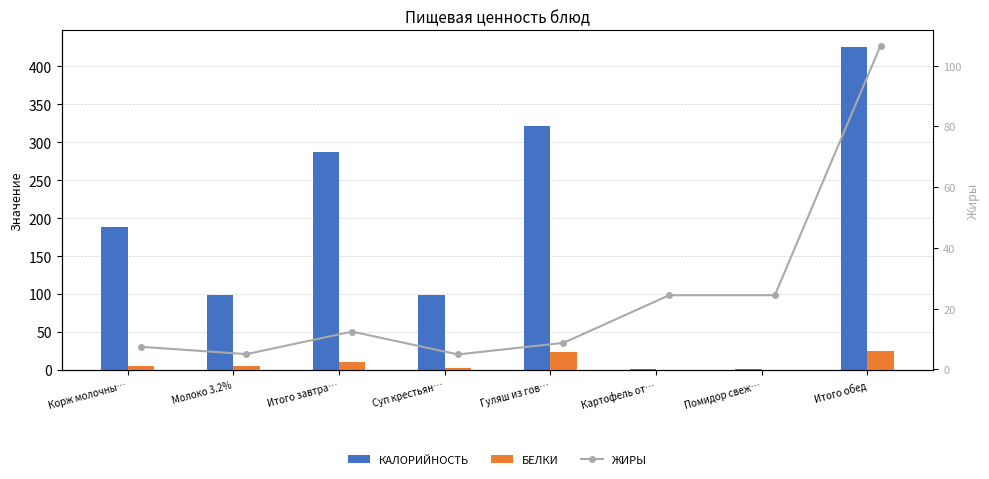

What is the difference between the second highest and second lowest values in the Белки series?

22.9